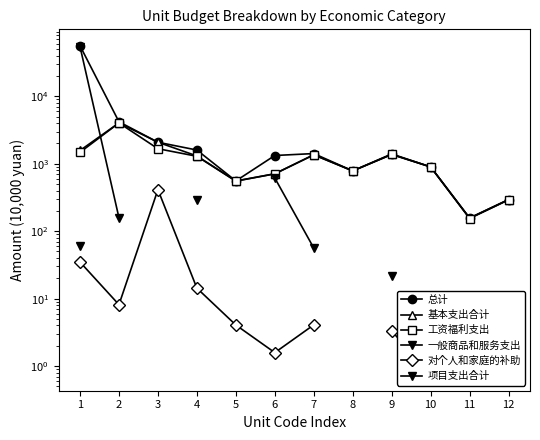

True or false: 工资福利支出 and 总计 intersect in this chart.

False